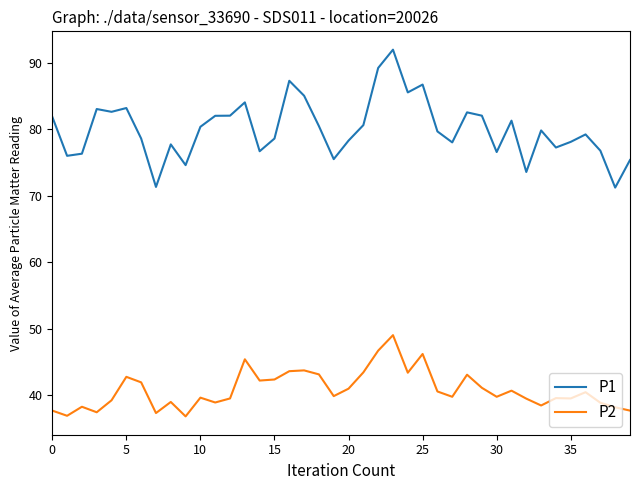

Rank the series by their maximum value, from lowest to highest.

P2, P1